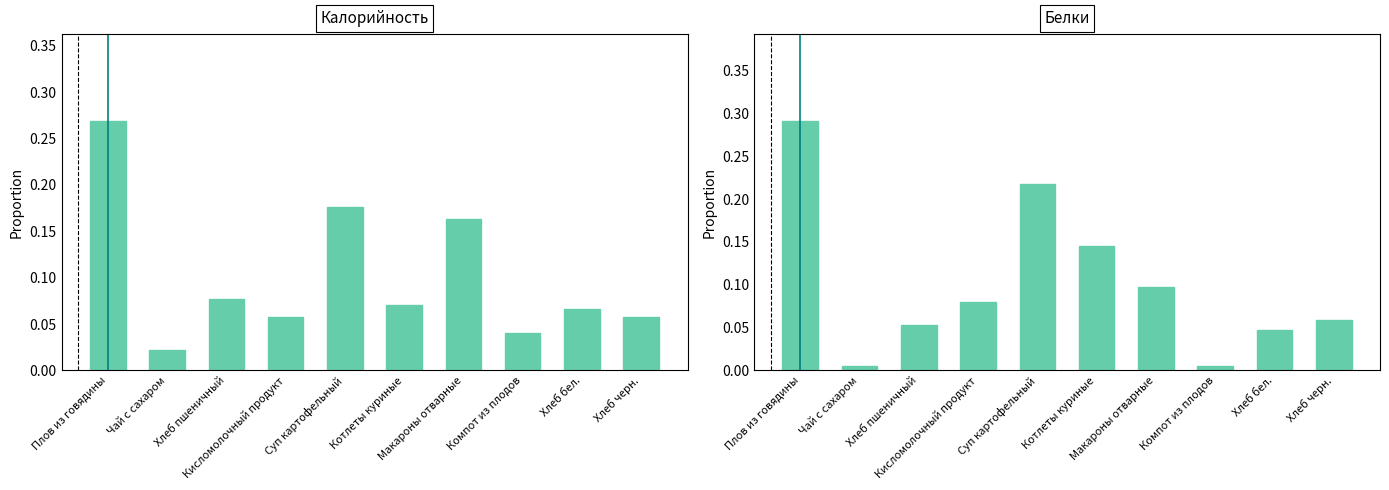

Between Котлеты куриные and Хлеб бел., which series saw the biggest shift?

Белки